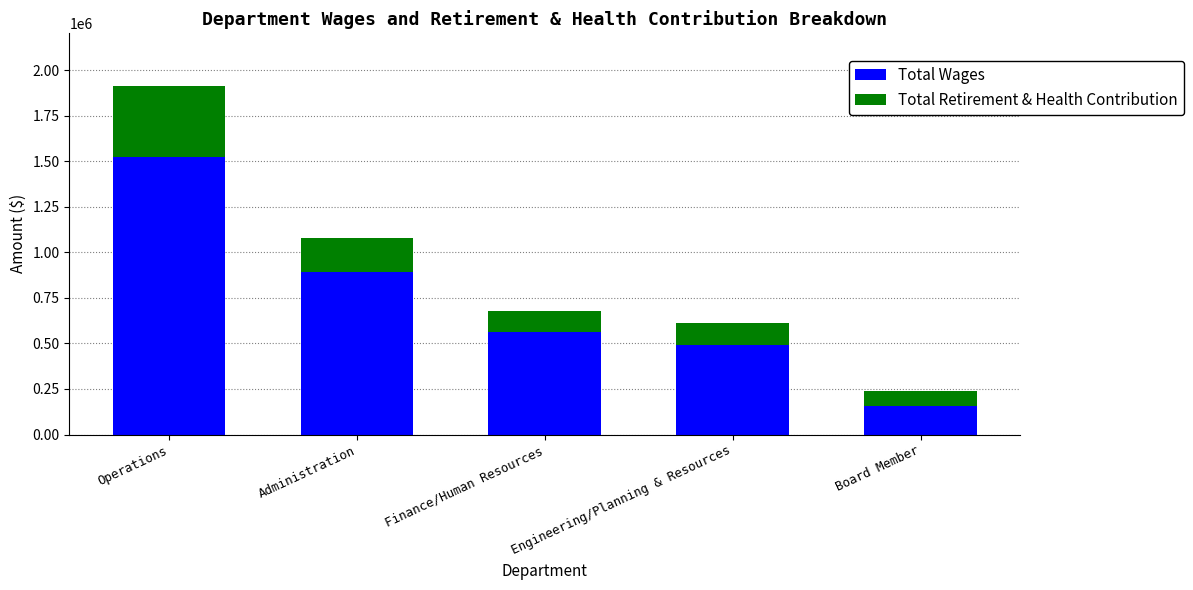

At which category is the sum across all series the highest?

Operations